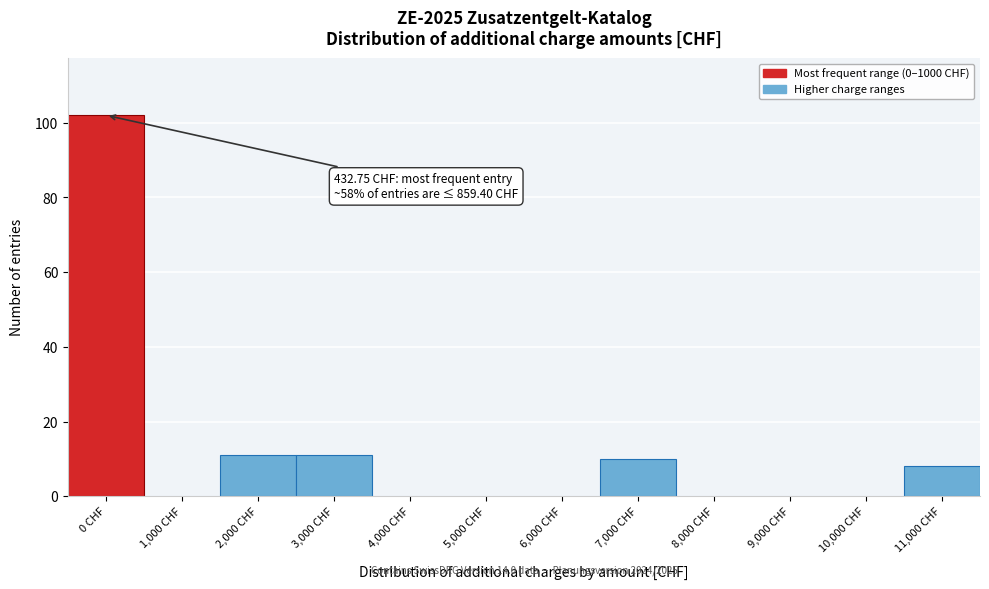

Reading left to right, what are all the values shown in this chart?

0 CHF=102	1,000 CHF=0	2,000 CHF=11	3,000 CHF=11	4,000 CHF=0	5,000 CHF=0	6,000 CHF=0	7,000 CHF=10	8,000 CHF=0	9,000 CHF=0	10,000 CHF=0	11,000 CHF=8